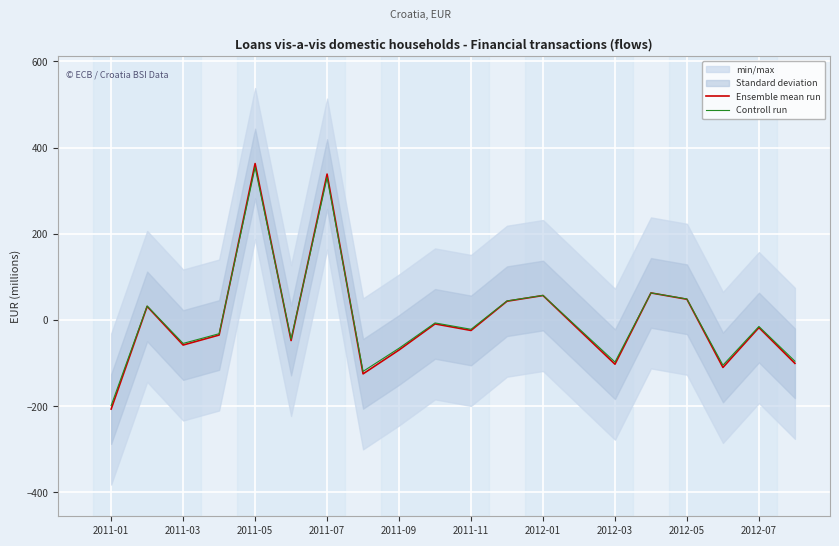

Is this an area chart (filled region under the line)?

No